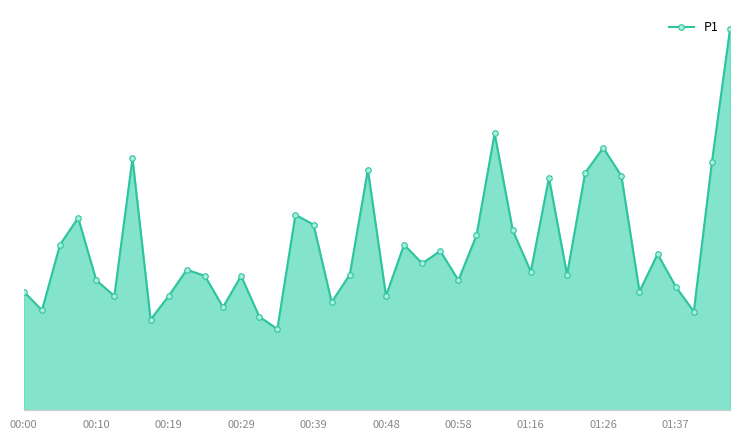

How many data points are less than 2?

13